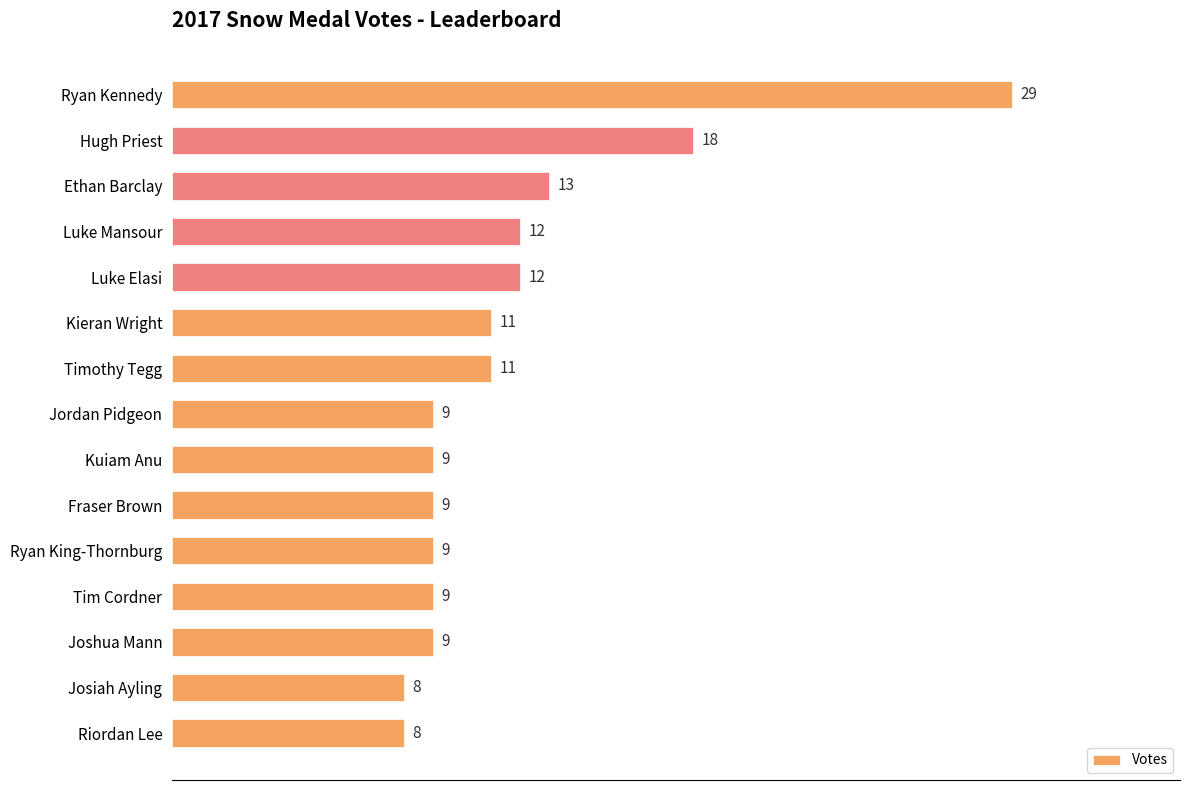

Reading bottom to top, transcribe all the data shown in this chart.

Riordan Lee=8	Josiah Ayling=8	Joshua Mann=9	Tim Cordner=9	Ryan King-Thornburg=9	Fraser Brown=9	Kuiam Anu=9	Jordan Pidgeon=9	Timothy Tegg=11	Kieran Wright=11	Luke Elasi=12	Luke Mansour=12	Ethan Barclay=13	Hugh Priest=18	Ryan Kennedy=29